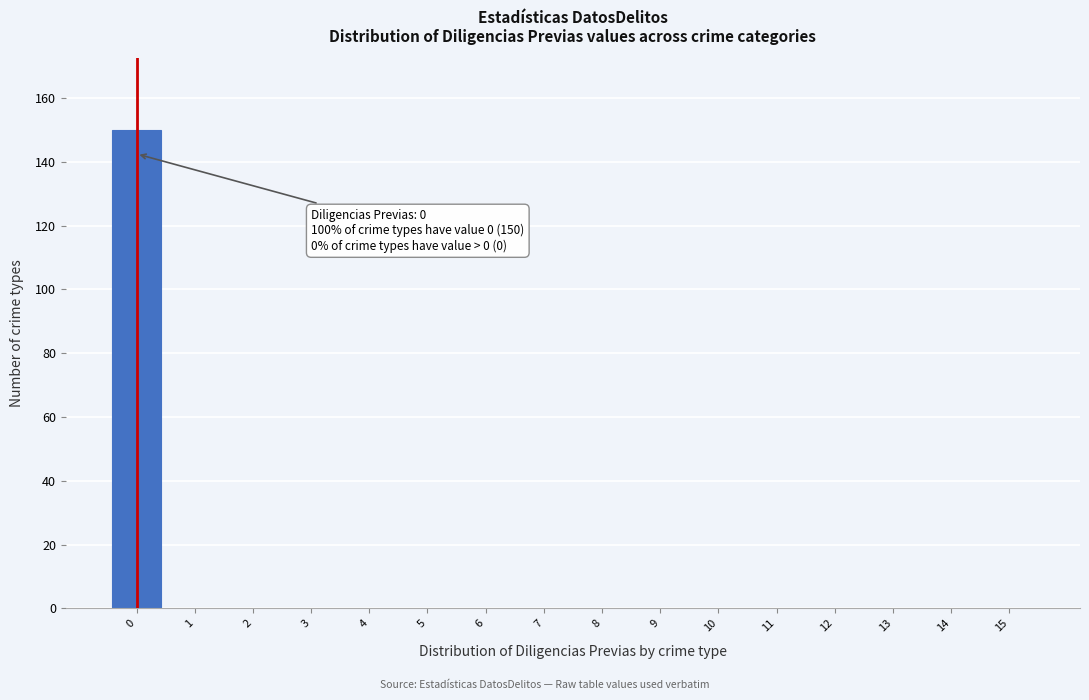

Which range on the x-axis has the tallest bar?

-0.5 to 0.5